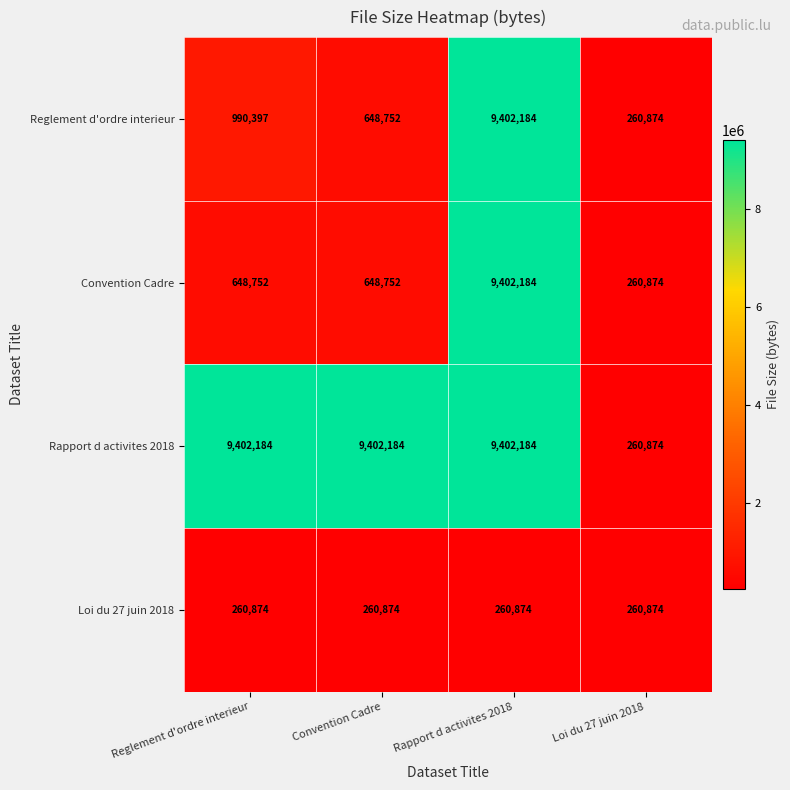

Reading right to left, extract all data points from this chart.

Reglement d'ordre interieur: 260874	9402184	648752	990397
Convention Cadre: 260874	9402184	648752	648752
Rapport d activites 2018: 260874	9402184	9402184	9402184
Loi du 27 juin 2018: 260874	260874	260874	260874